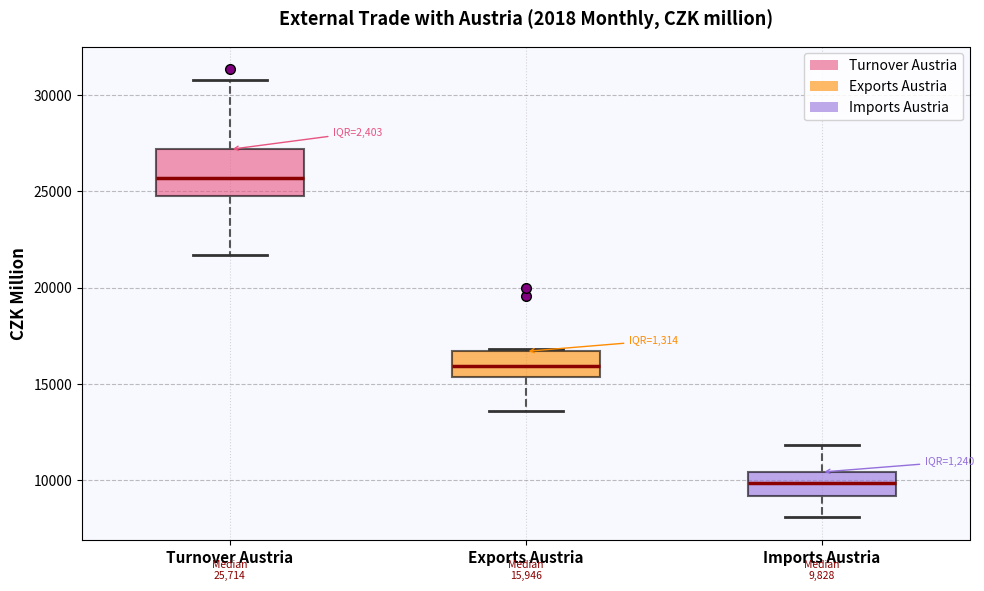

Which box has the highest median line?

Turnover Austria